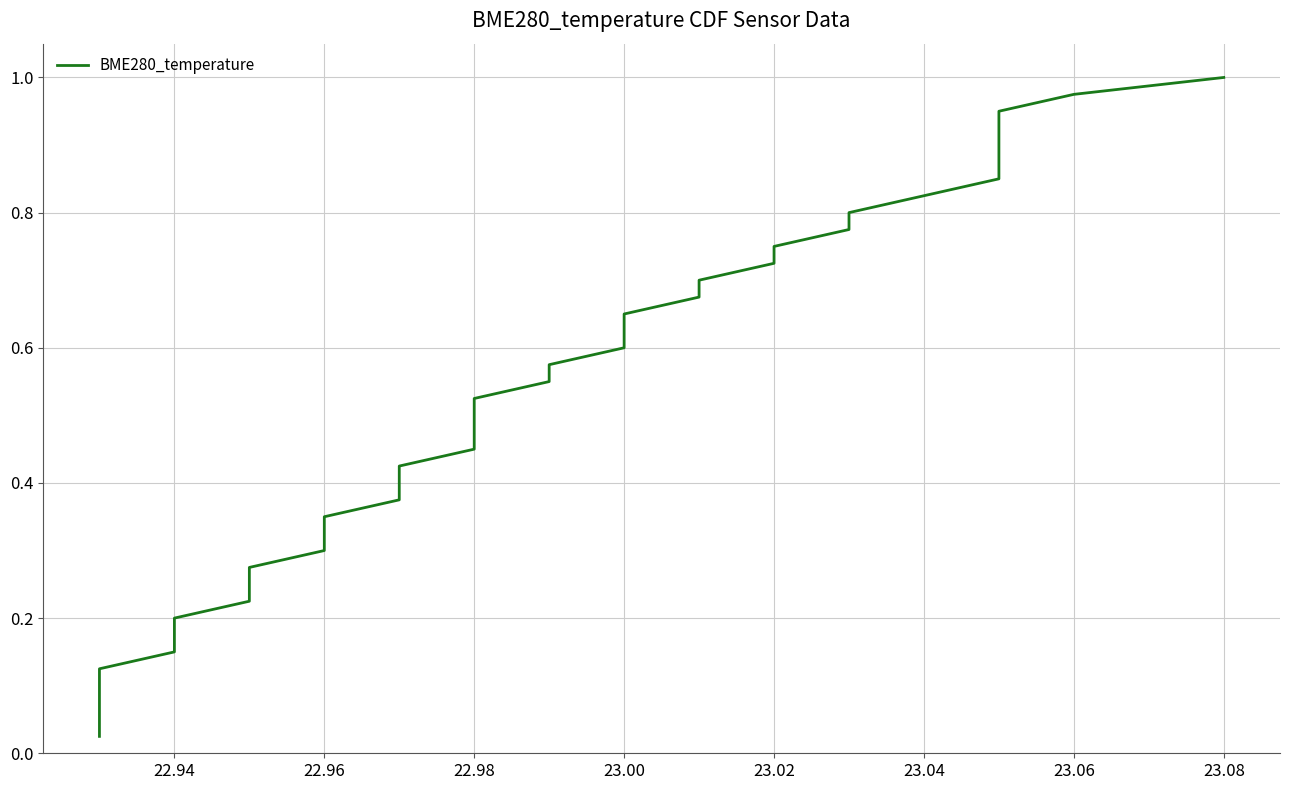

Is it true that the value at 31 is 1.3?

False